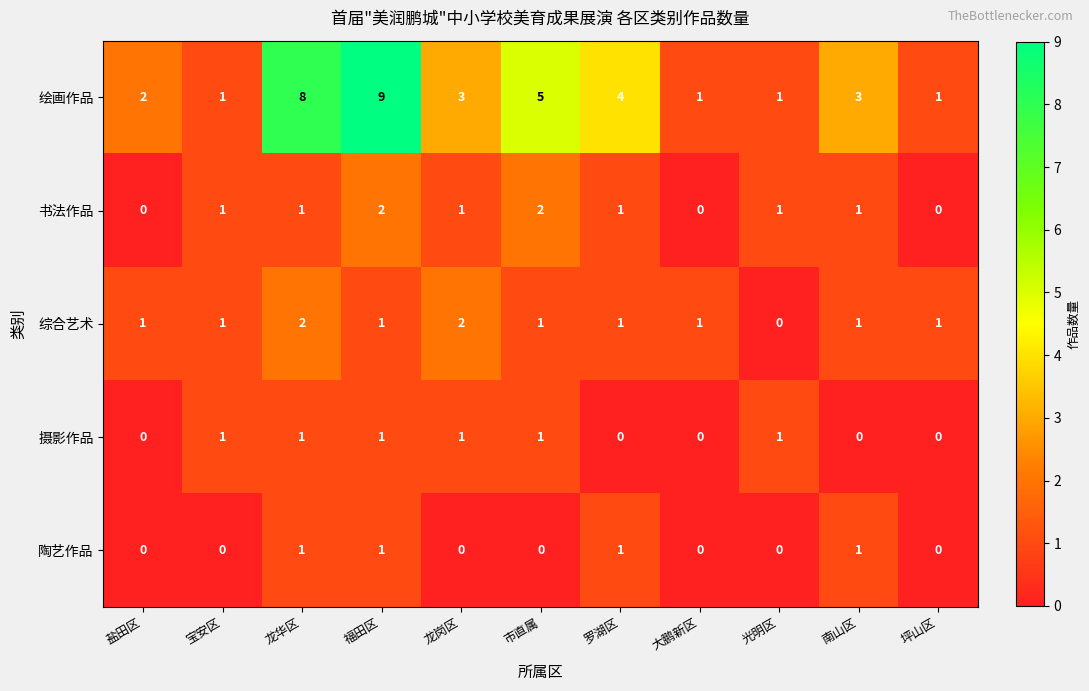

At which category is the sum across all series the highest?

福田区